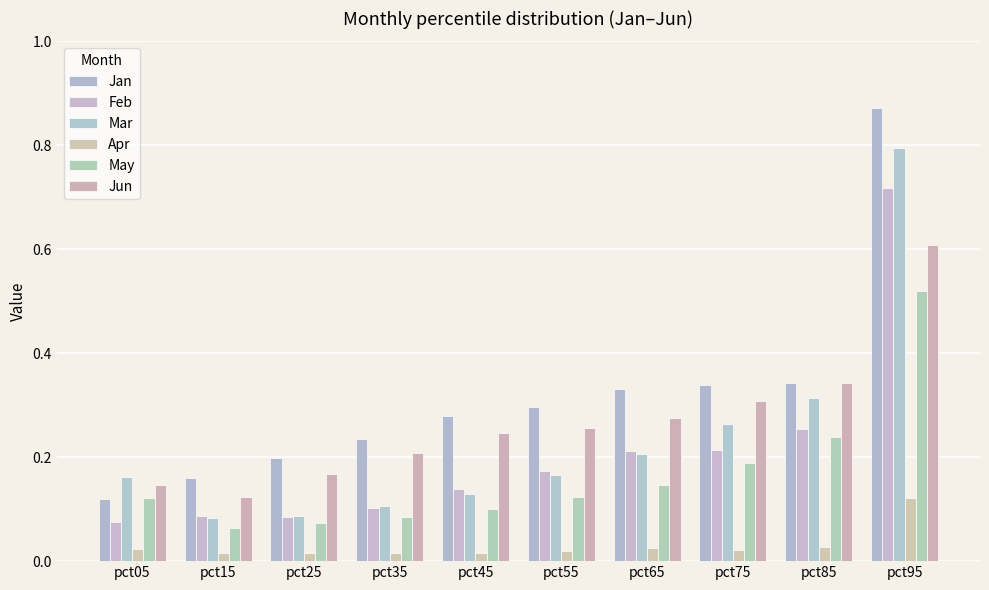

The Mar series shows 0.2 at pct05. True or false?

True